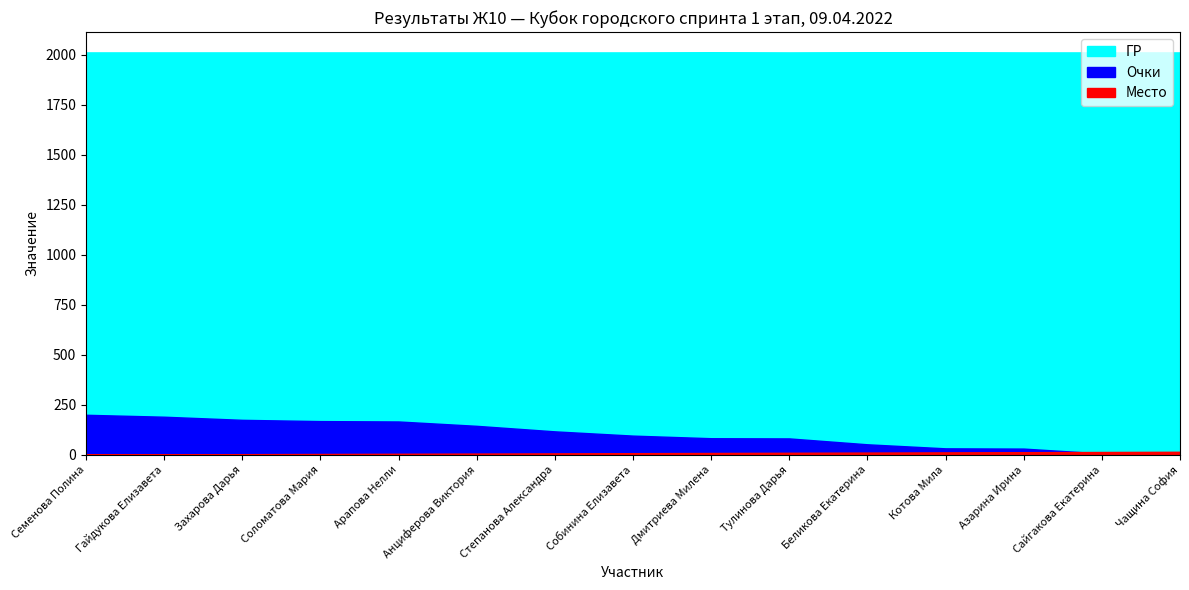

Where does the Очки series first go above 95?

Семенова Полина